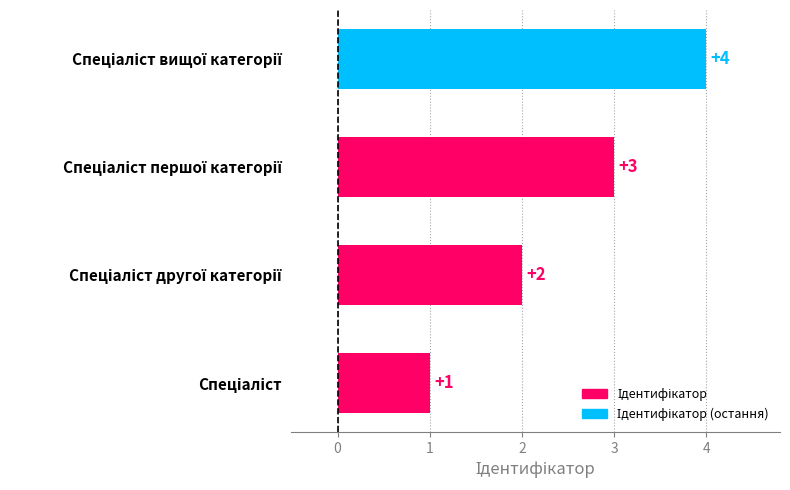

What is the sum of all values?

10